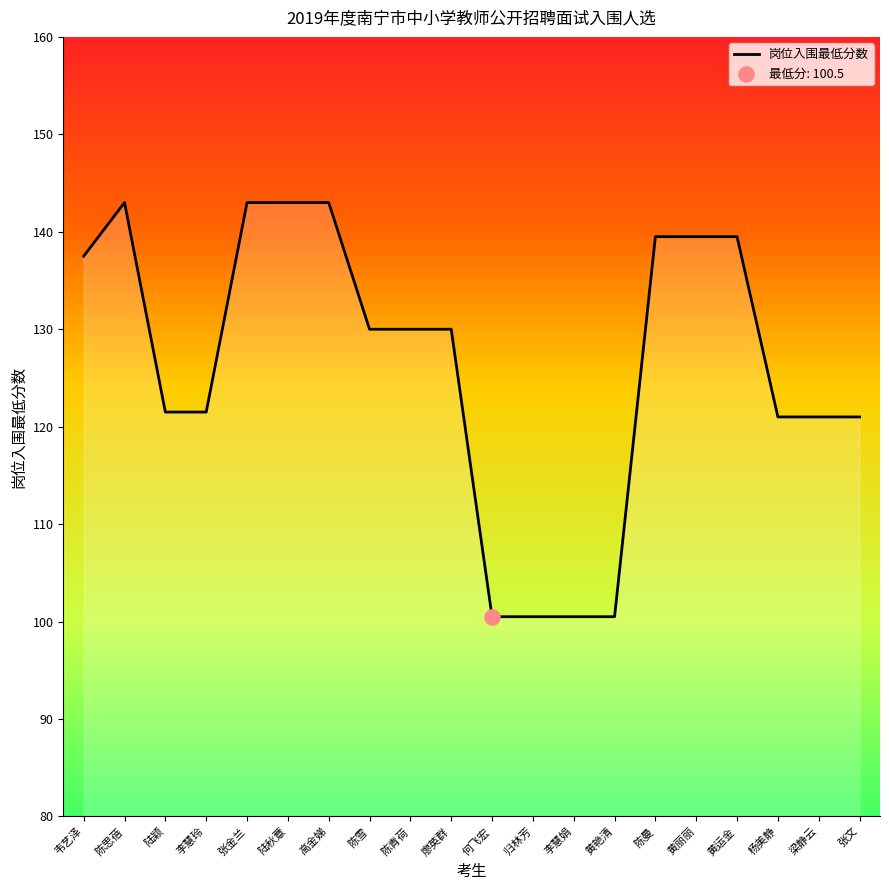

Approximately how many times larger is the value at 张金兰 compared to 高金娣?

1.0